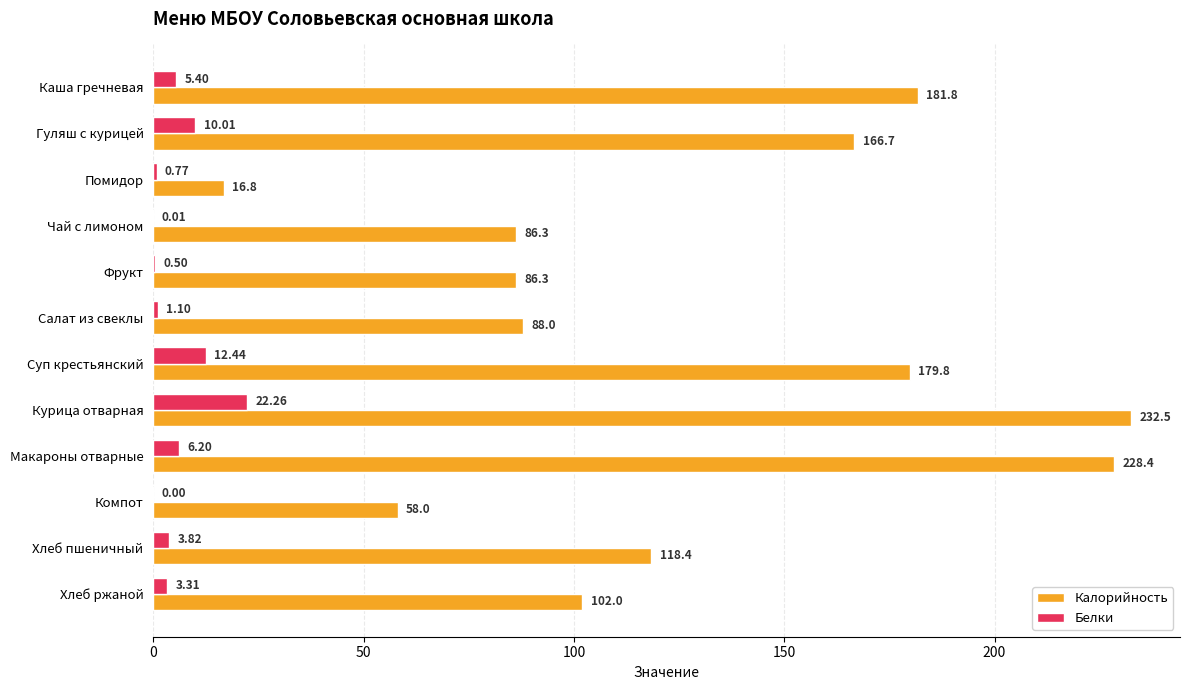

How many positive values does the Белки series have?

11